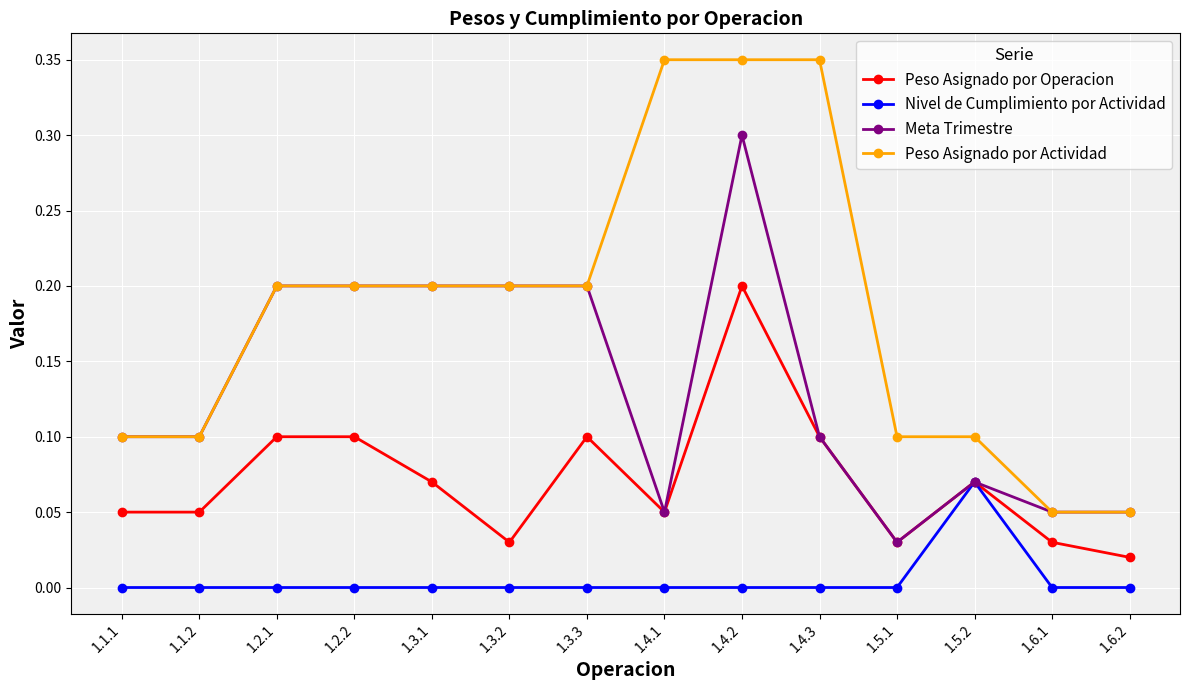

Is the value of Peso Asignado por Actividad at 1.3.1 greater than the value of Meta Trimestre at 1.6.2?

Yes